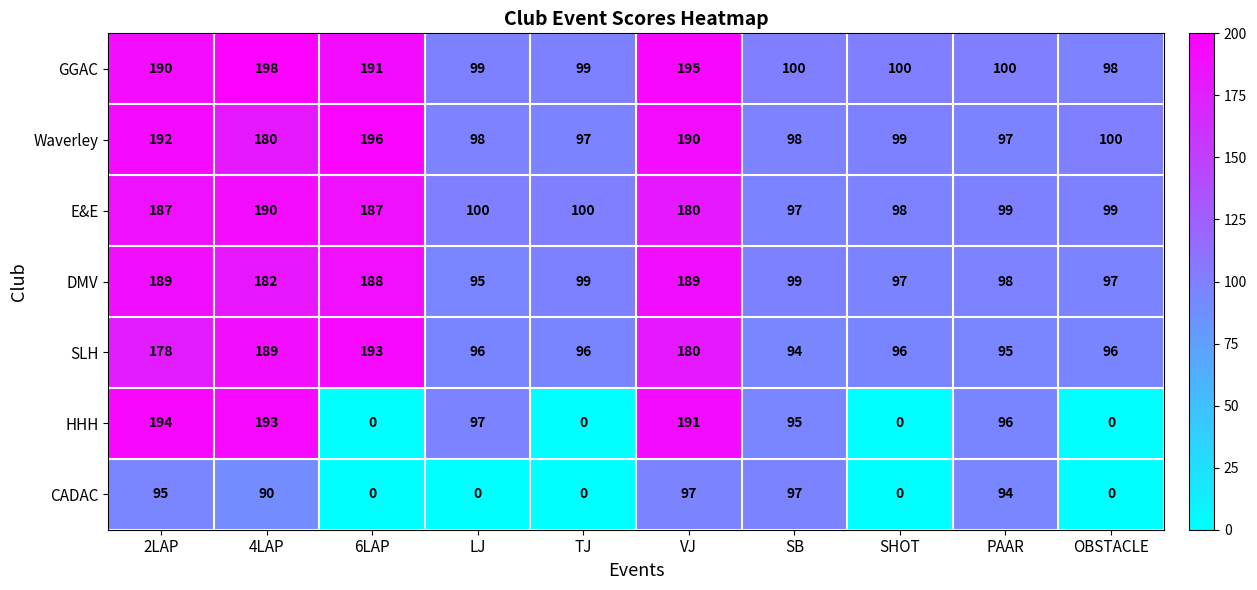

The value of SLH at 4LAP is 189. True or false?

True